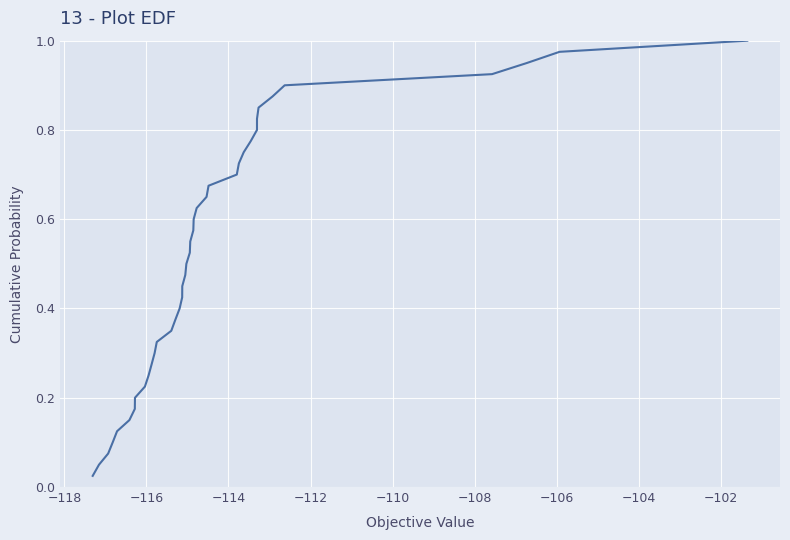

Reading left to right, extract all data points from this chart.

0.0	0.1	0.1	0.1	0.1	0.1	0.2	0.2	0.2	0.2	0.3	0.3	0.3	0.3	0.4	0.4	0.4	0.5	0.5	0.5	0.5	0.6	0.6	0.6	0.6	0.7	0.7	0.7	0.7	0.8	0.8	0.8	0.8	0.8	0.9	0.9	0.9	0.9	1.0	1.0